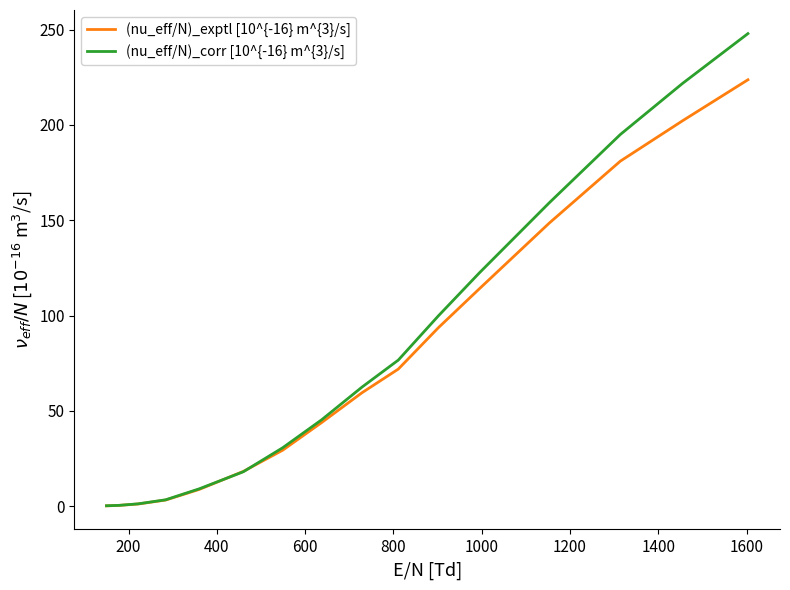

Rank the series by their maximum value, from highest to lowest.

(nu_eff/N)_corr [10^{-16} m^{3}/s], (nu_eff/N)_exptl [10^{-16} m^{3}/s]